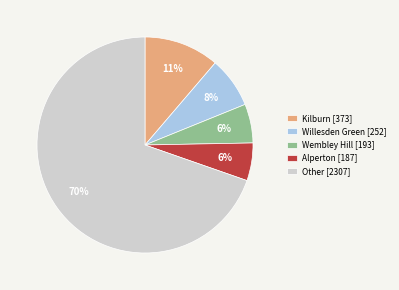

To the nearest percent, what is the average slice percentage?

20%